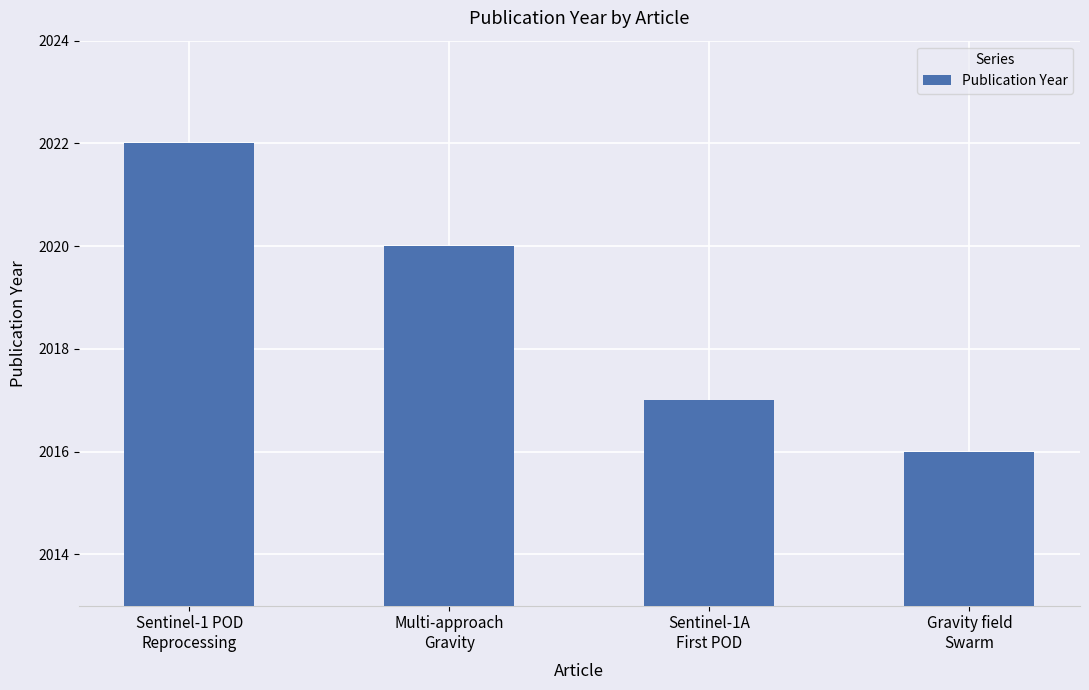

Which label corresponds to the largest value in the chart?

Sentinel-1 POD
Reprocessing